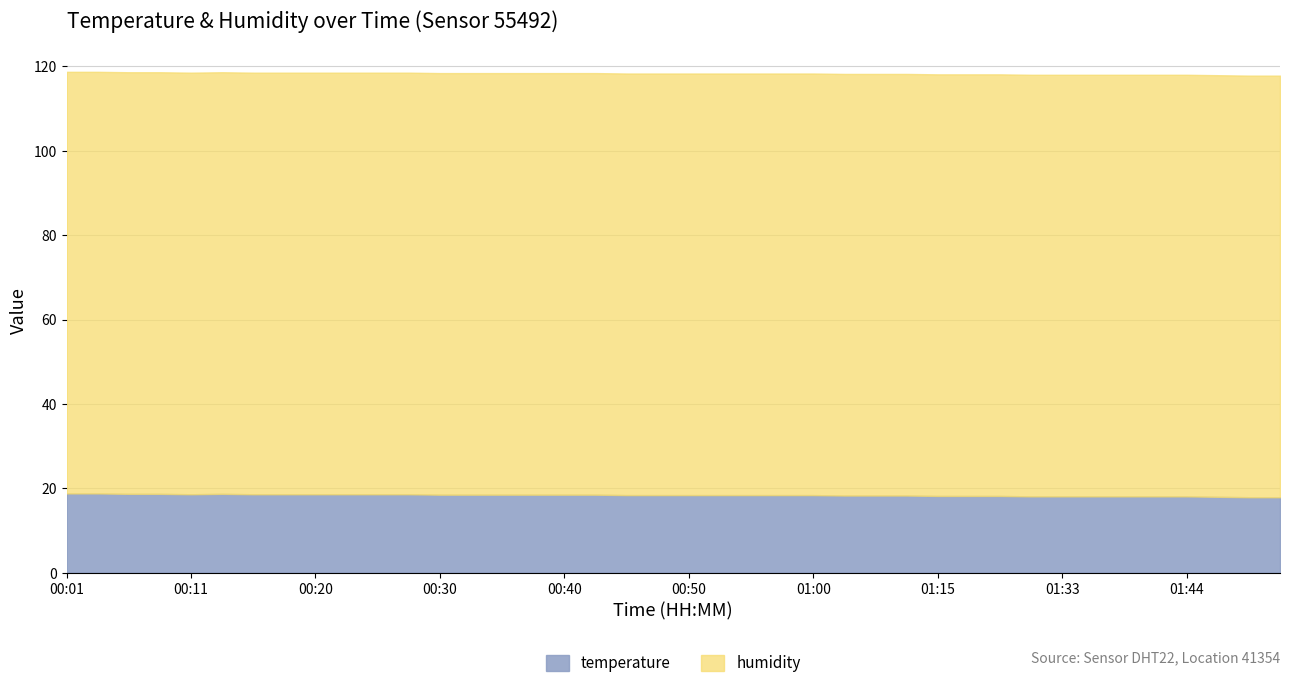

True or false: temperature and humidity cross at least once.

False